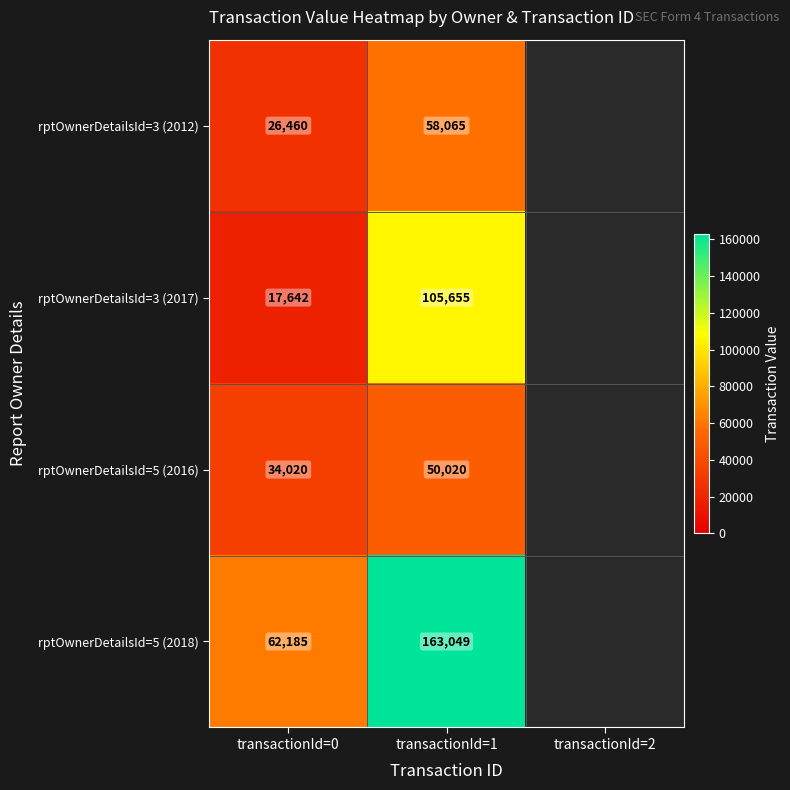

What is the sum of the rptOwnerDetailsId=5 (2016) values at transactionId=0 and transactionId=1?

84040